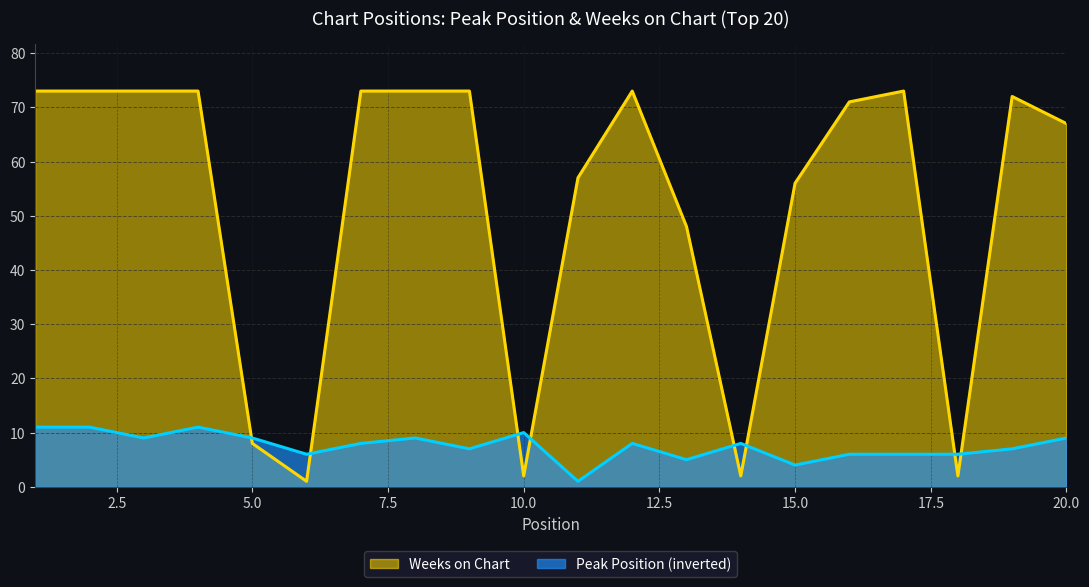

How many interior local peaks does the Peak Position series have?

5